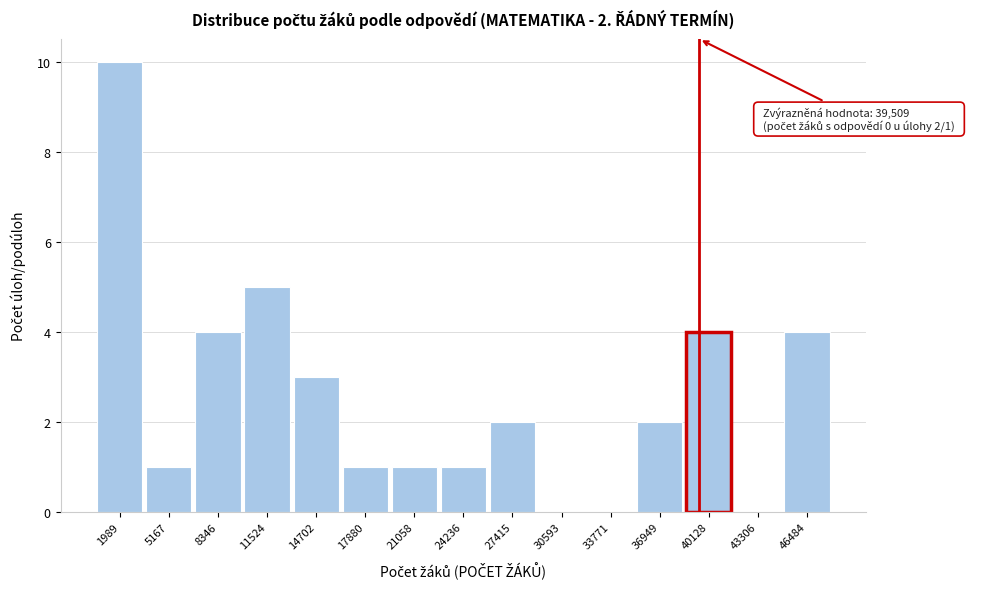

Over which range of the x-axis is the bar tallest?

500 to 3500